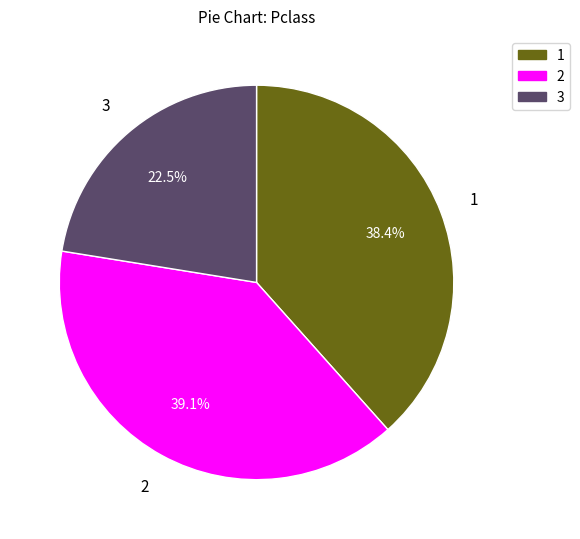

What is the smallest slice in the pie chart?

3